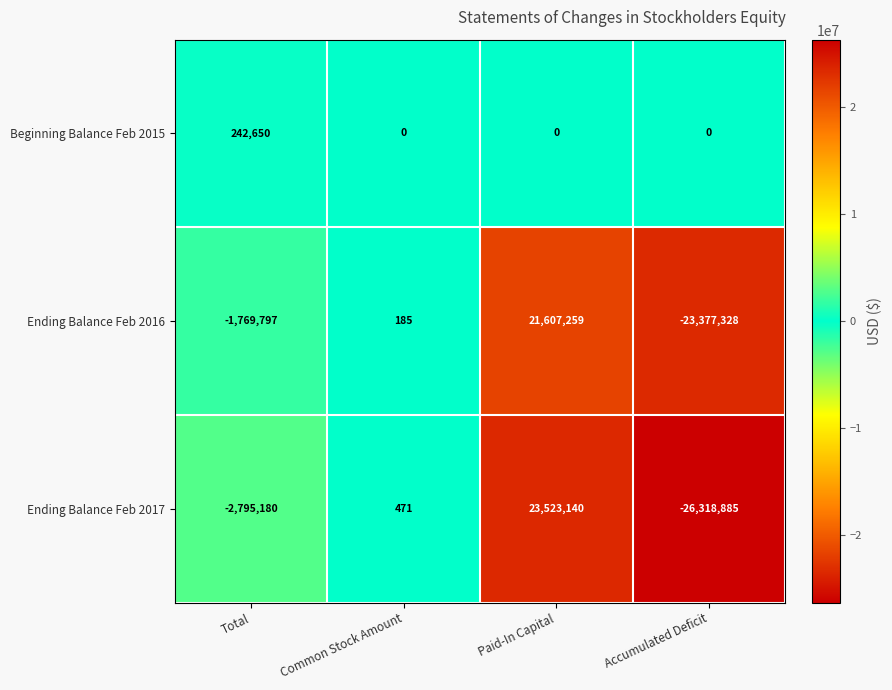

How many series are shown in this chart?

3